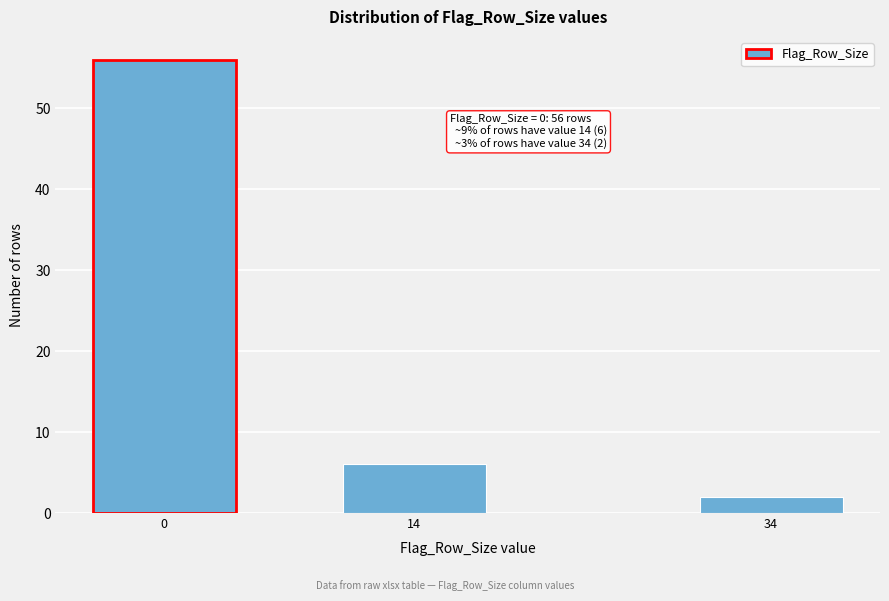

Reading right to left, extract all data points from this chart.

2	6	56